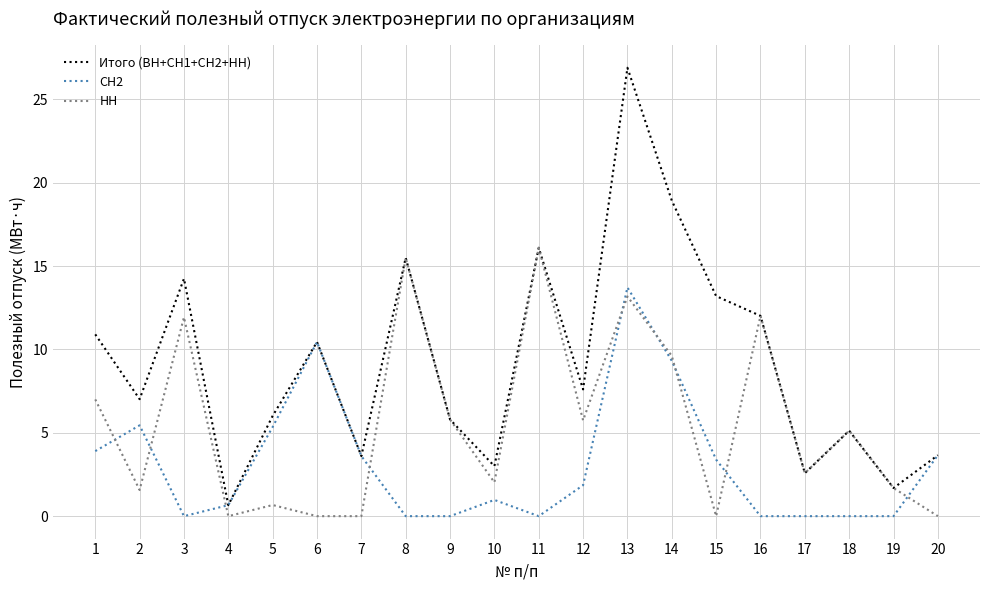

What is the maximum value shown in the chart?

26.9